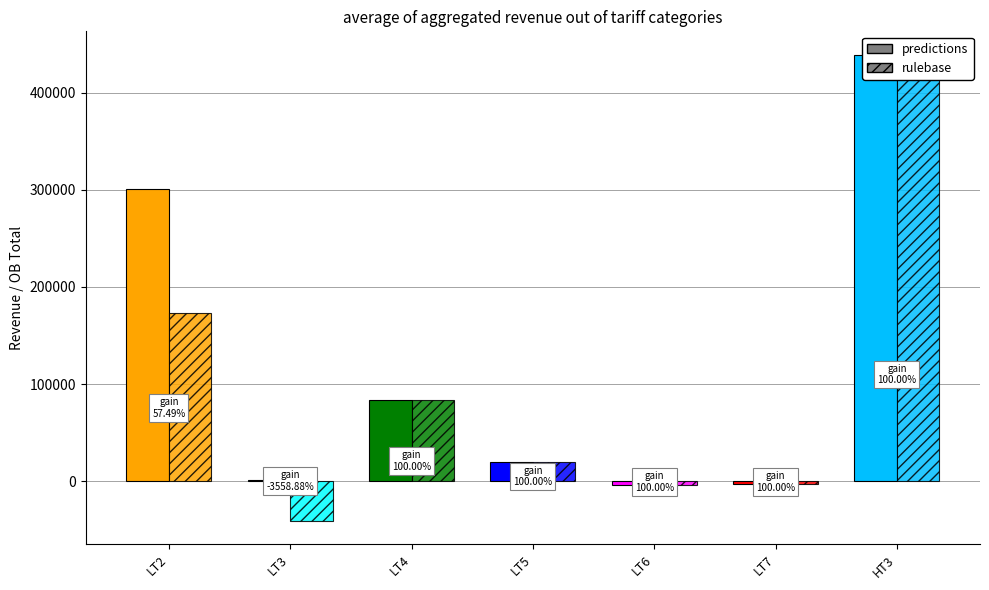

What value does the rulebase series have at LT5?

19340.0